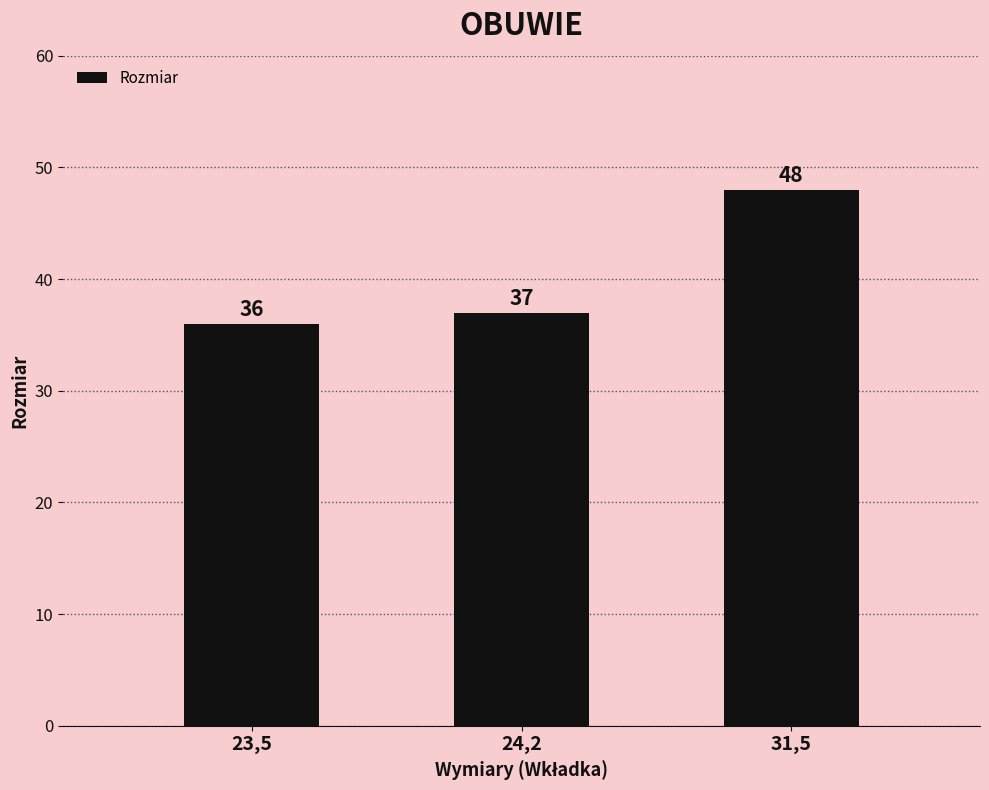

Which label corresponds to the largest value in the chart?

31,5